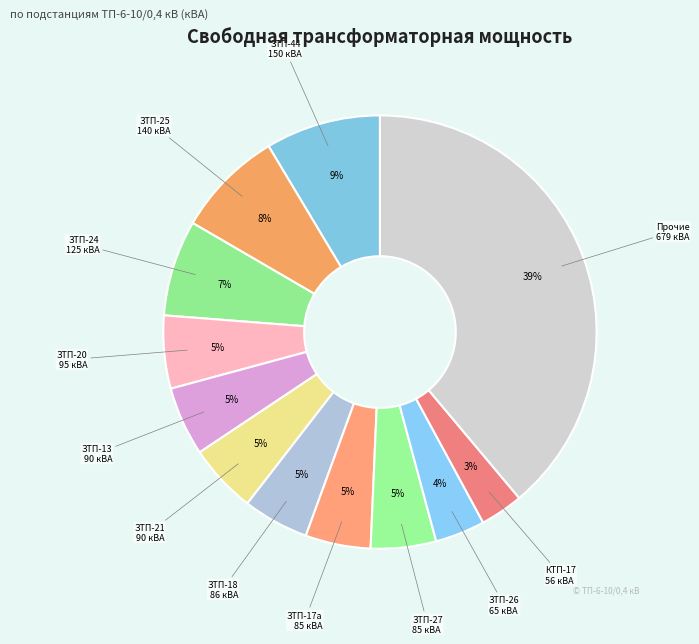

How many segments does this pie chart have?

12